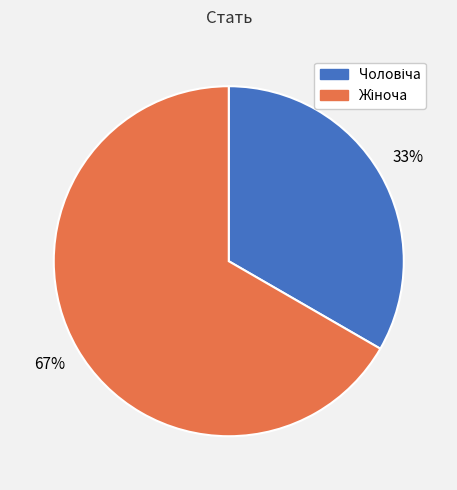

To the nearest percent, what is the average slice percentage?

50%